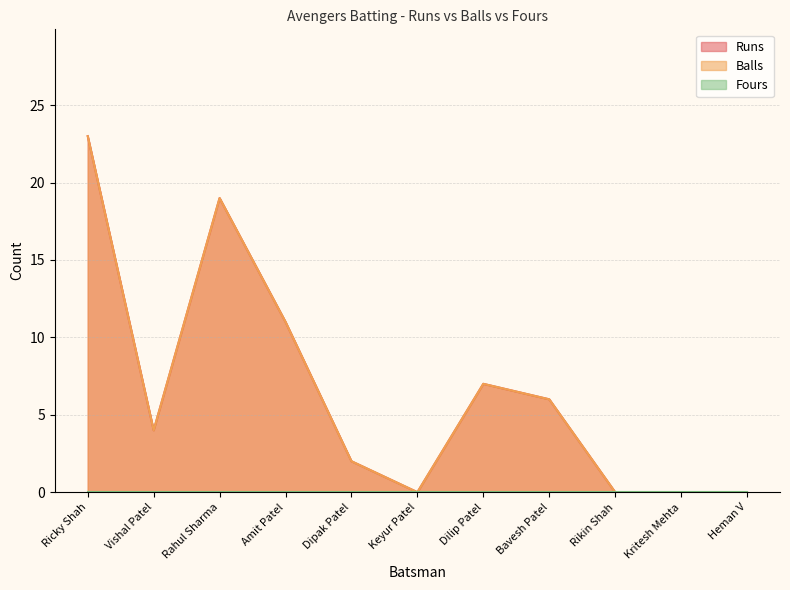

Reading left to right, extract all data points from this chart.

Runs: Ricky Shah=23	Vishal Patel=4	Rahul Sharma=19	Amit Patel=11	Dipak Patel=2	Keyur Patel=0	Dilip Patel=7	Bavesh Patel=6	Rikin Shah=0	Kritesh Mehta=0	Heman V=0
Balls: Ricky Shah=23	Vishal Patel=4	Rahul Sharma=19	Amit Patel=11	Dipak Patel=2	Keyur Patel=0	Dilip Patel=7	Bavesh Patel=6	Rikin Shah=0	Kritesh Mehta=0	Heman V=0